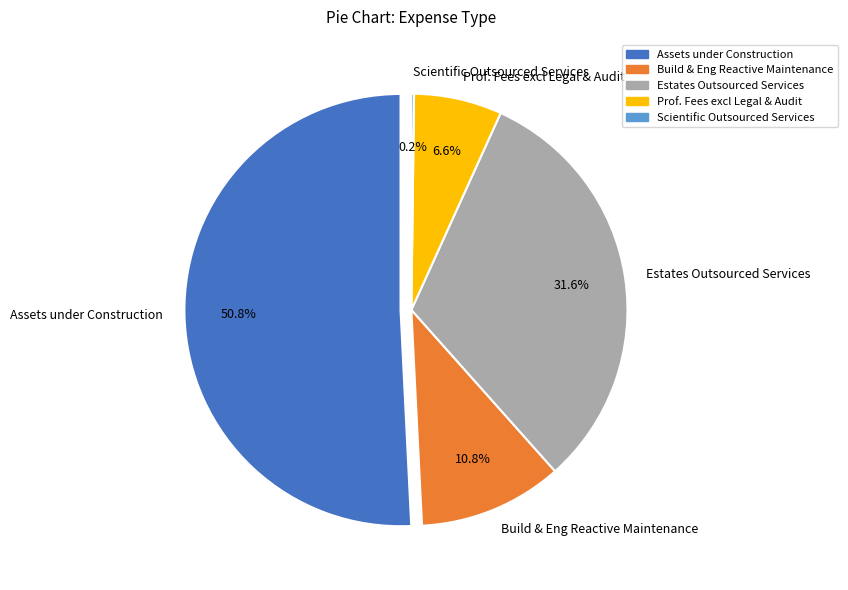

To the nearest percent, what is the difference between the largest and smallest slice percentages?

51%